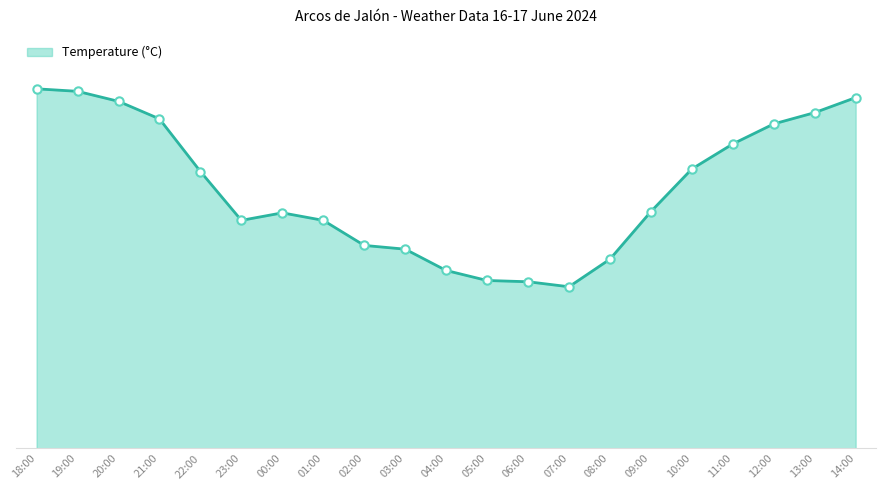

Which has a higher value, 02:00 or 21:00?

21:00